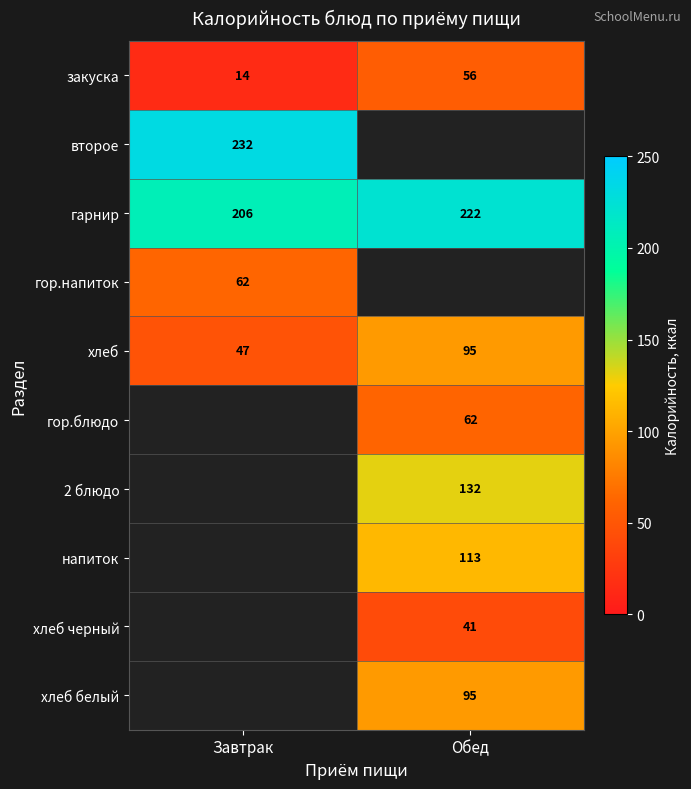

What is the average value of the хлеб series?

71